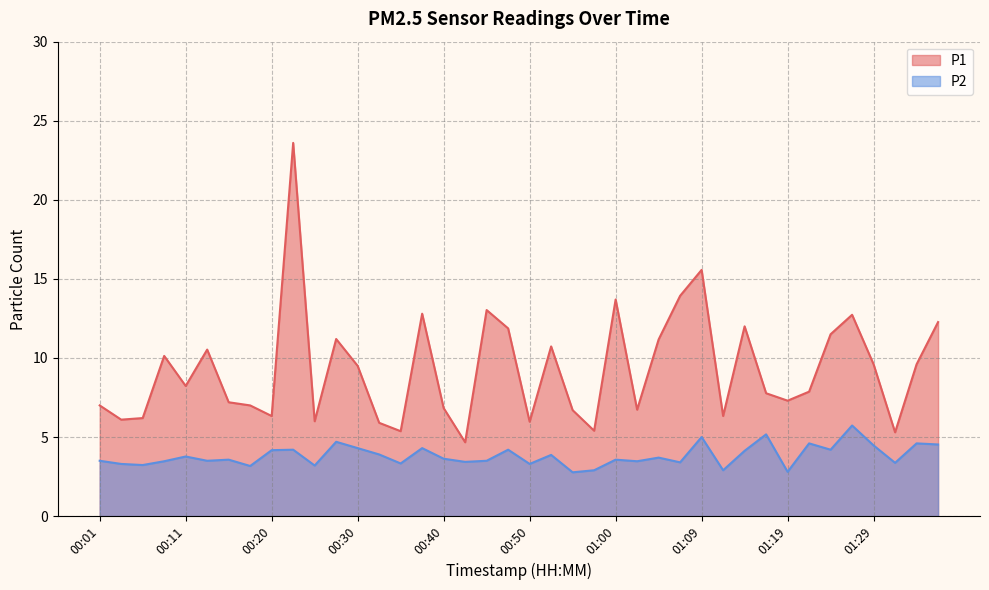

How many interior local peaks does the P2 series have?

14